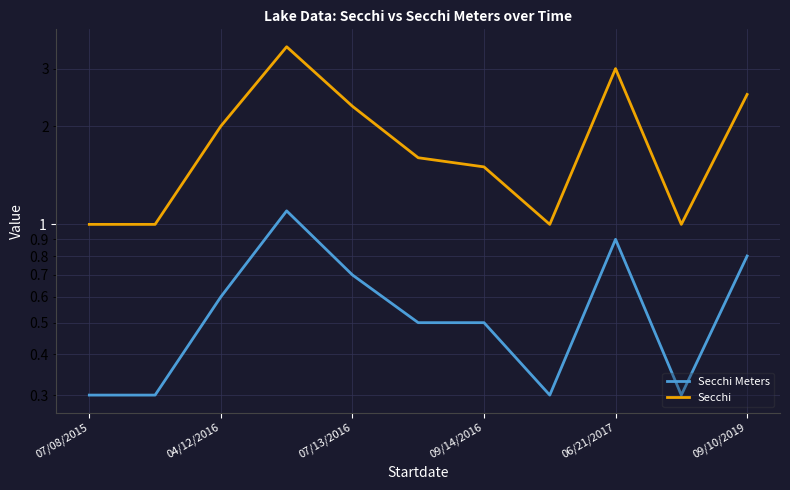

What are all the series names shown in the legend?

Secchi Meters, Secchi